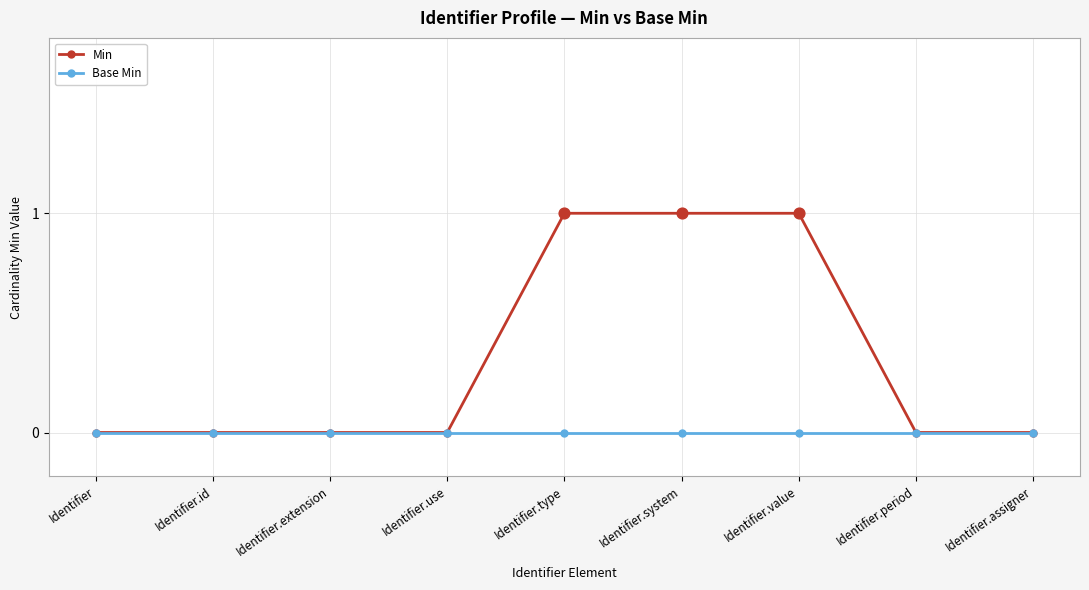

What are all the series names shown in the legend?

Min, Base Min